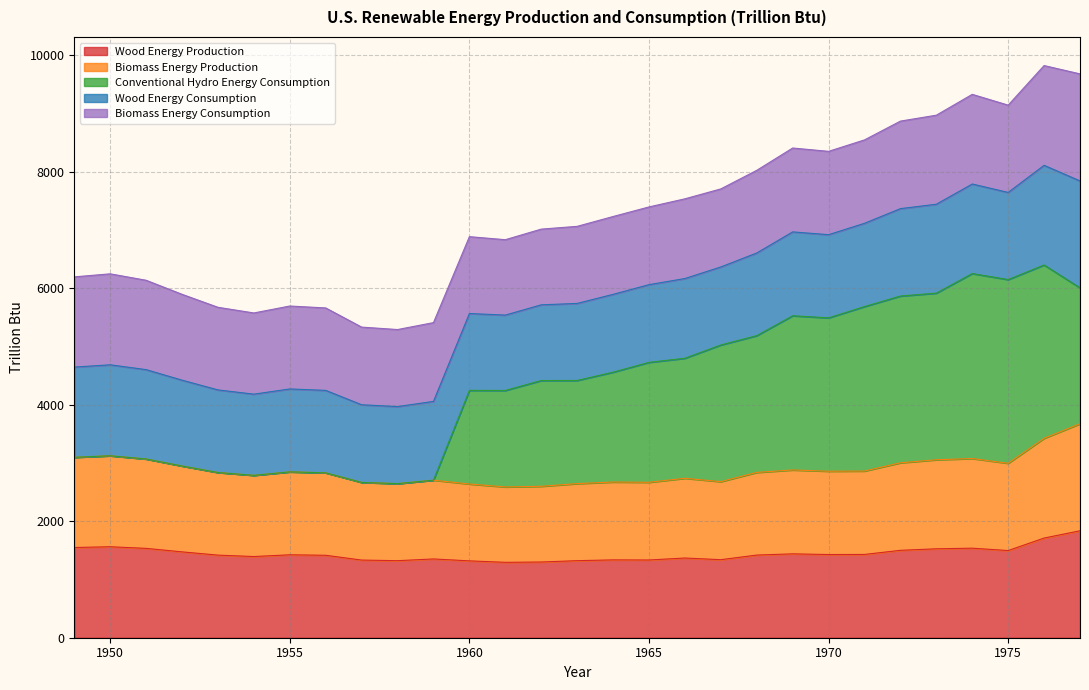

Which series has the largest range (max minus min)?

Conventional Hydro Energy Consumption